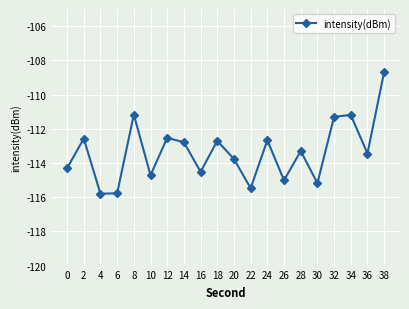

How many interior local valleys (lower than both neighbors) does the data have?

7